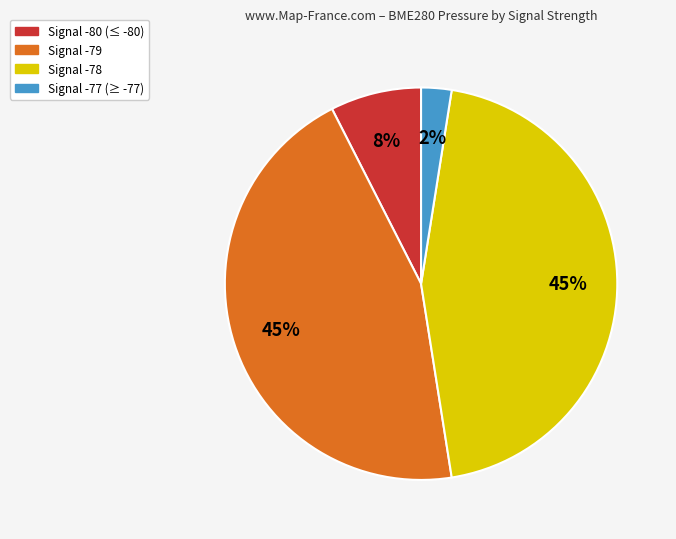

Is there any slice that represents more than half of the pie?

No